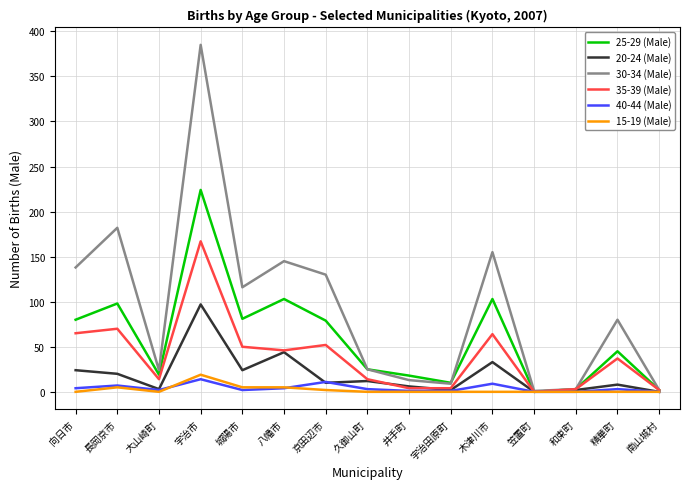

Is this an area chart (filled region under the line)?

No